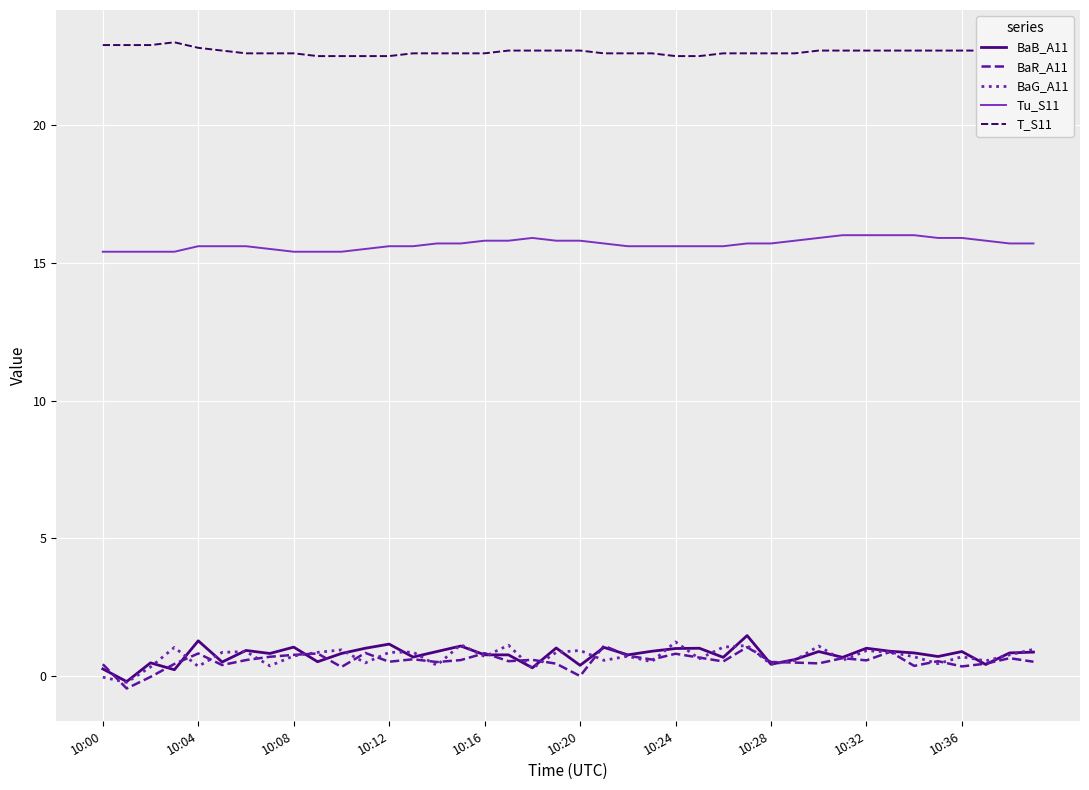

Which series has the largest total across all categories?

T_S11